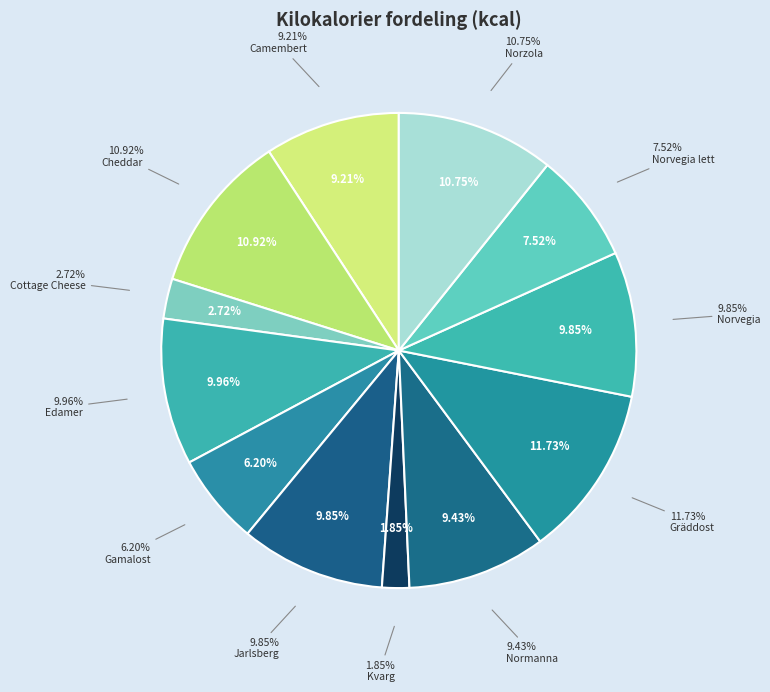

How many slices are in this pie chart?

12